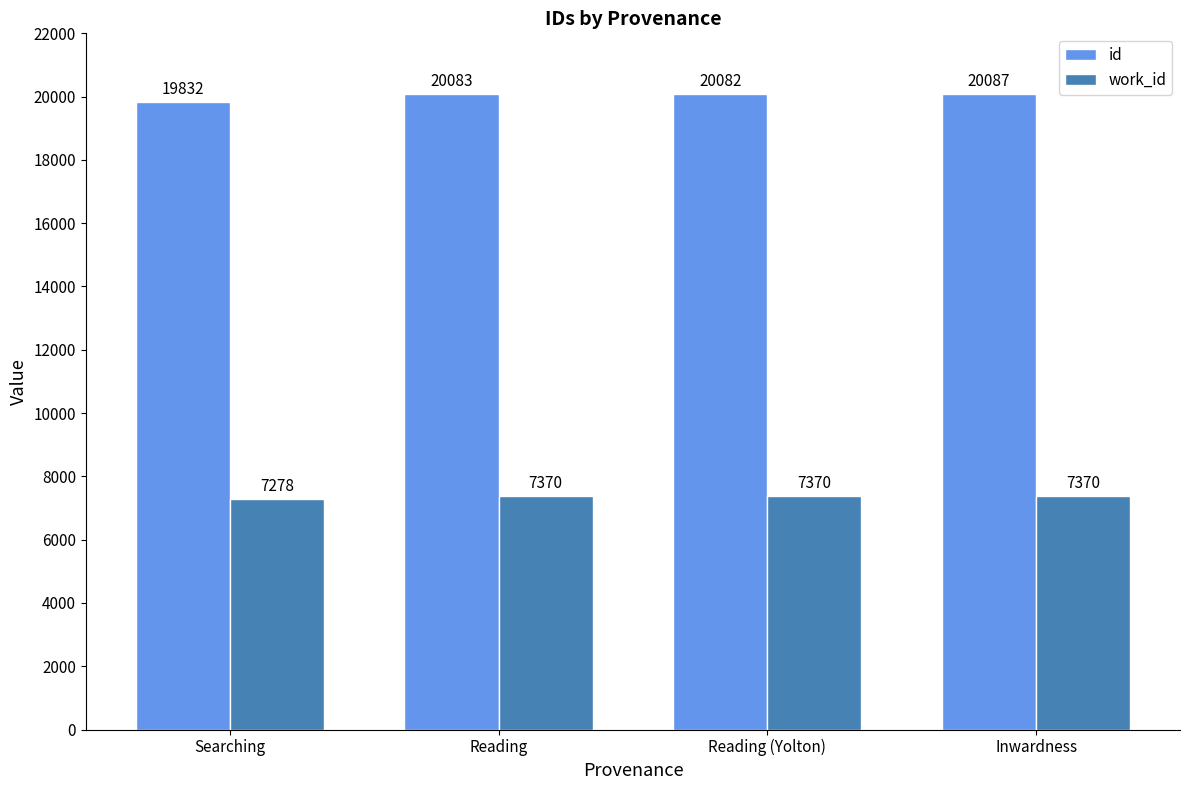

The work_id series shows 3274 at Searching. True or false?

False